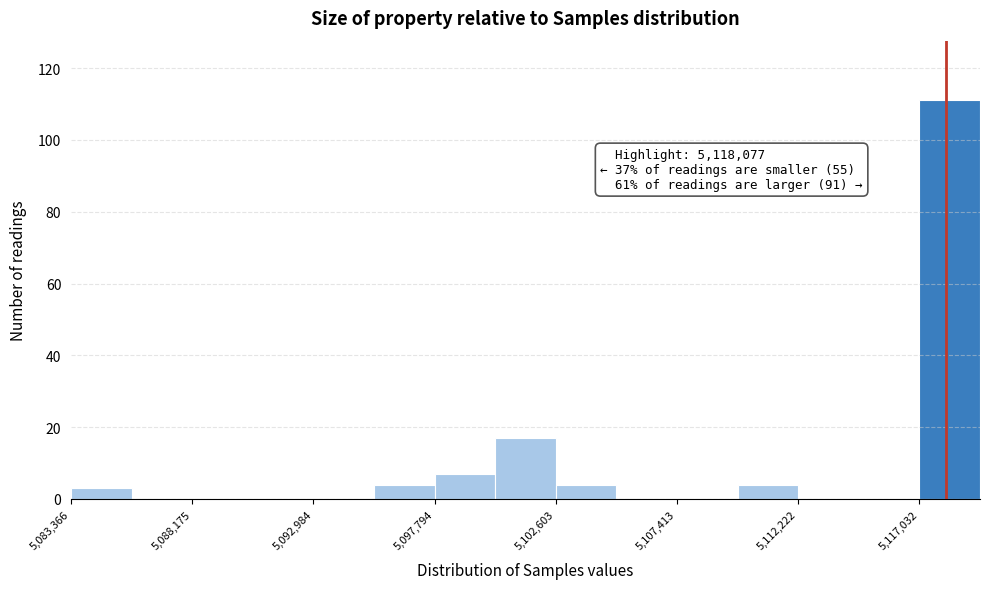

Over which range of the x-axis is the bar tallest?

5117000 to 5119500